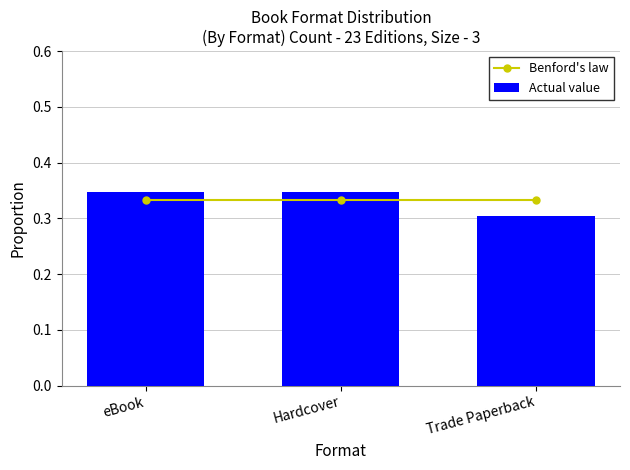

Which category has the lowest value in the Benford's law series?

eBook